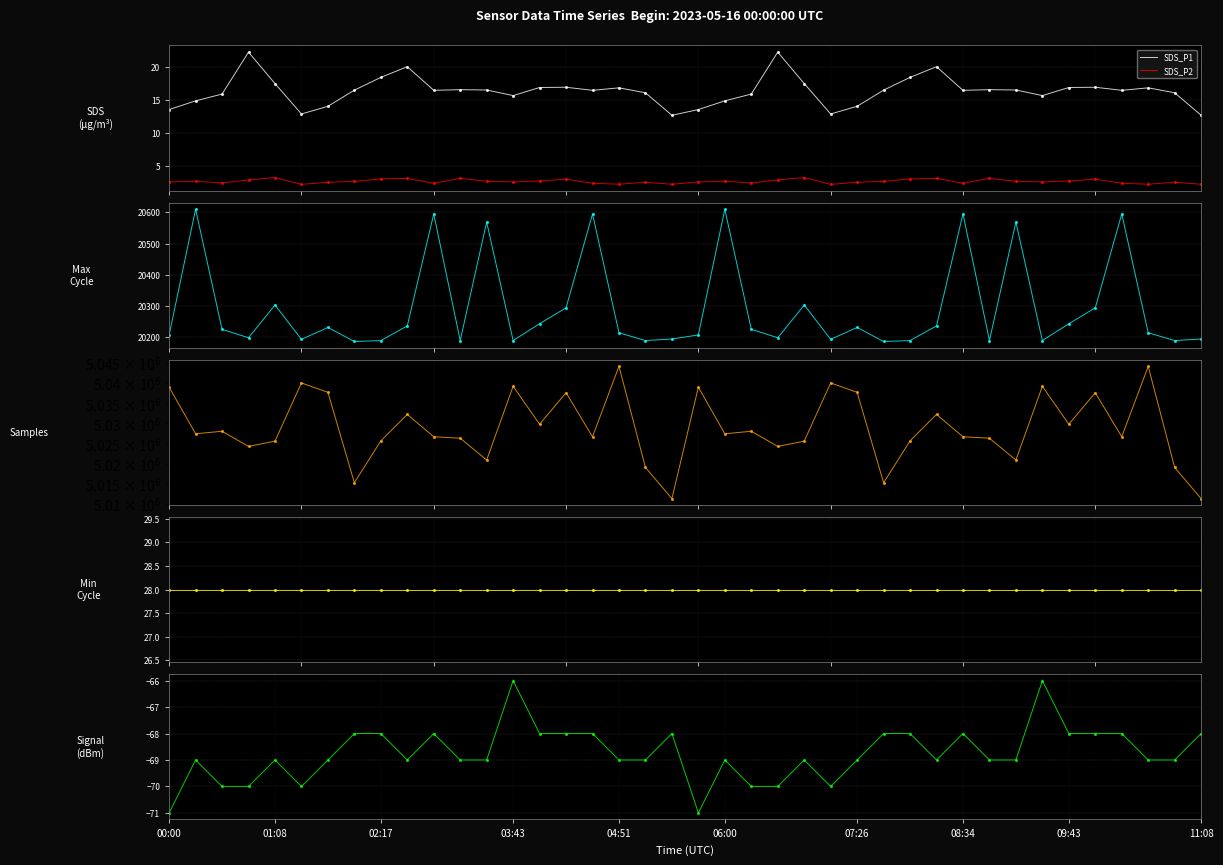

Which series has the largest total across all categories?

Samples